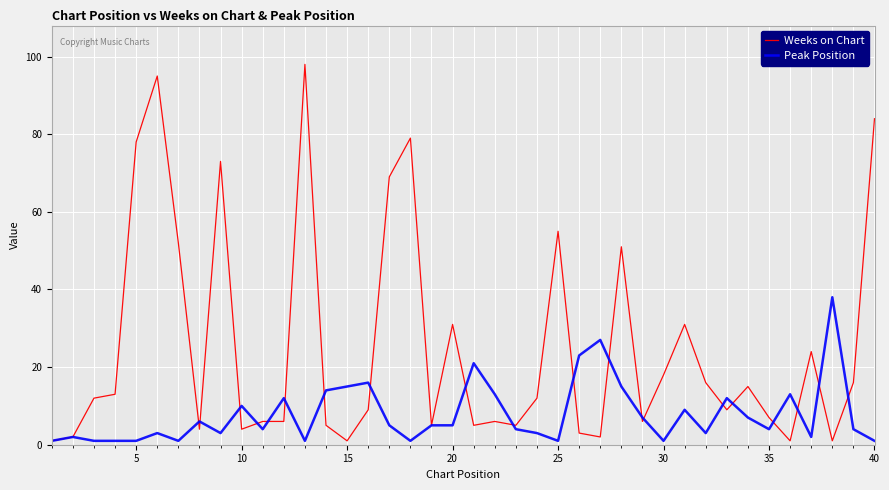

What is the average value of the Weeks on Chart series?

25